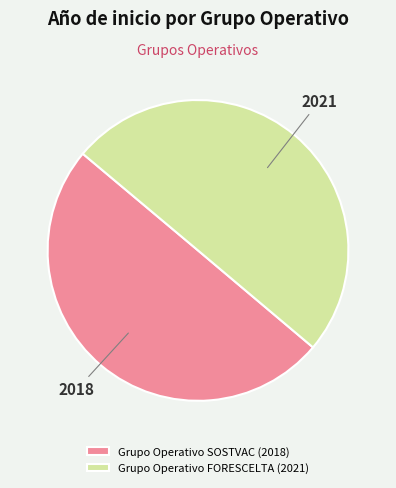

The Grupo Operativo SOSTVAC (2018) slice represents 41% of the pie. True or false?

False